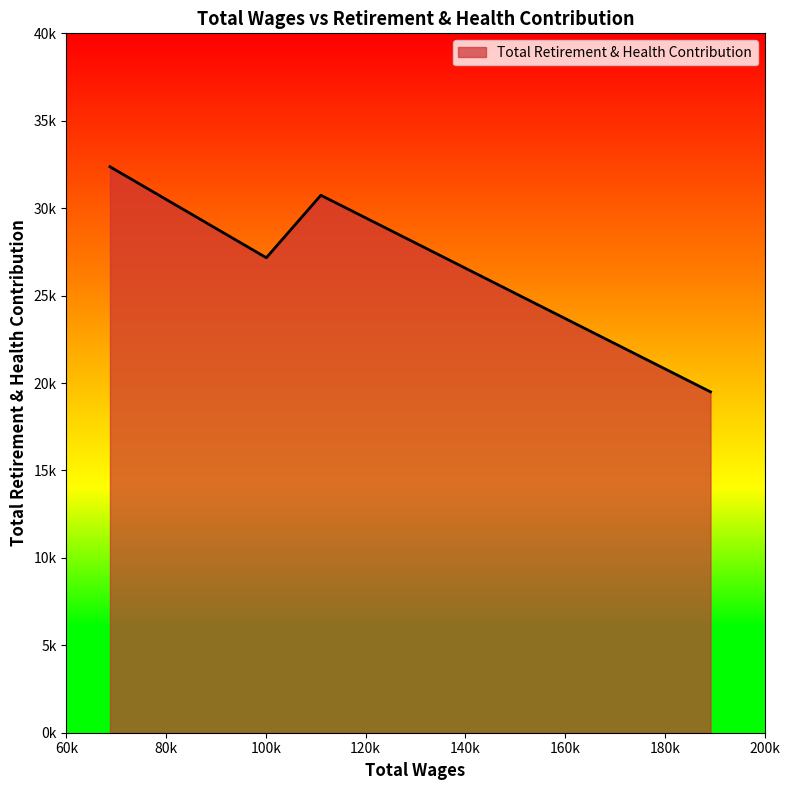

Does the chart display data point markers on the line(s)?

No